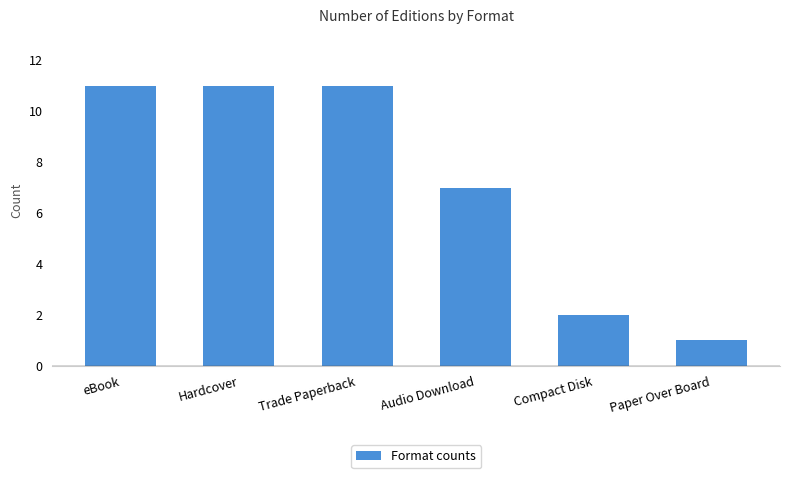

What position from the right is Compact Disk?

2